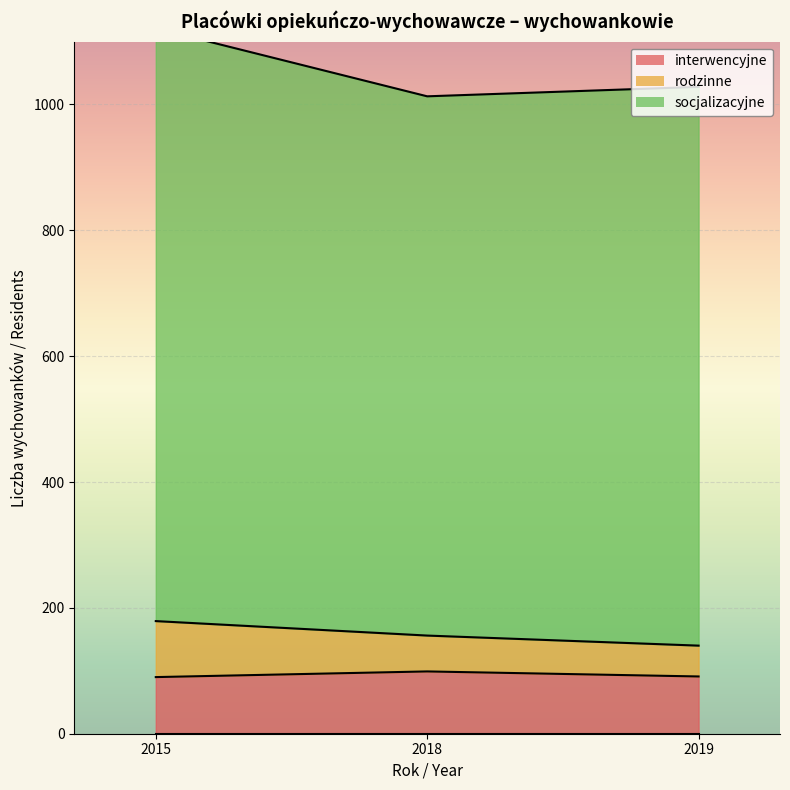

The interwencyjne series shows 91 at 5. True or false?

True